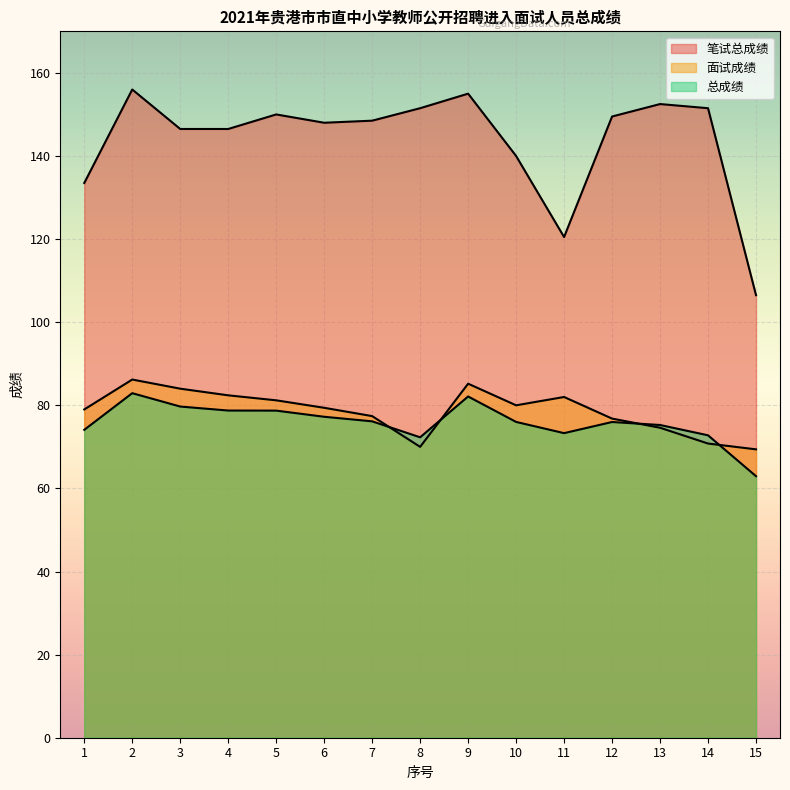

How many series are shown in this chart?

3